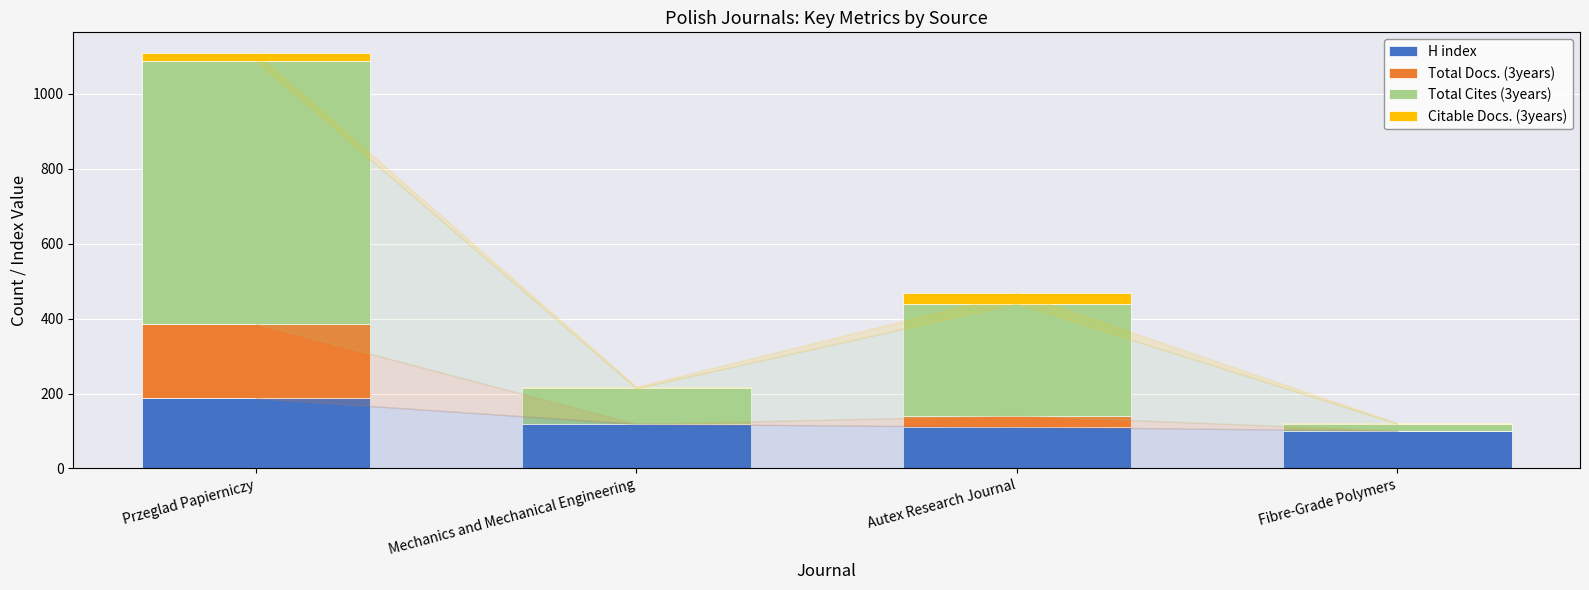

What is the sum of all H index values?

518